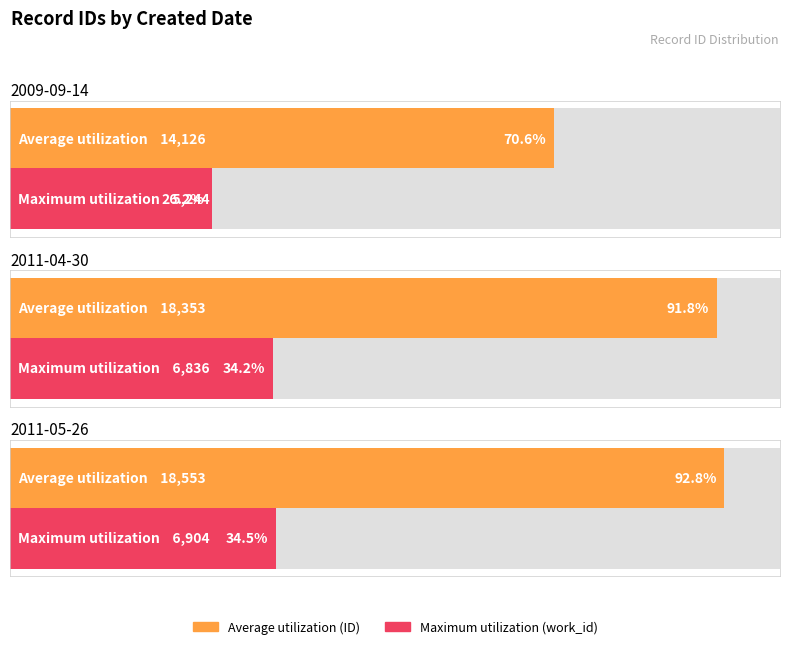

Where is Maximum utilization nearest to the value 6074?

2011-04-30